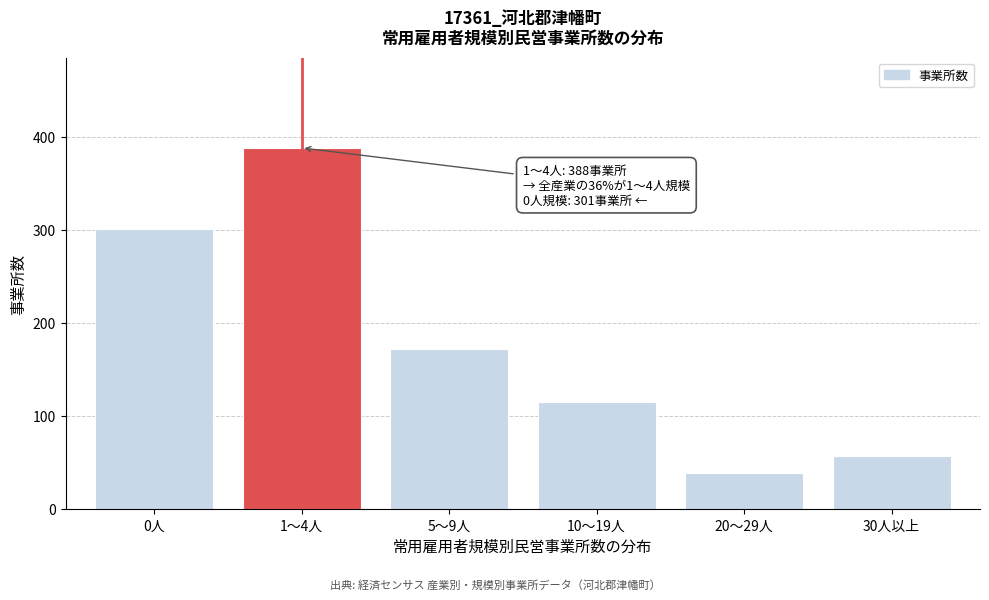

Reading left to right, transcribe all the data shown in this chart.

0人=301	1～4人=388	5～9人=172	10～19人=115	20～29人=38	30人以上=57